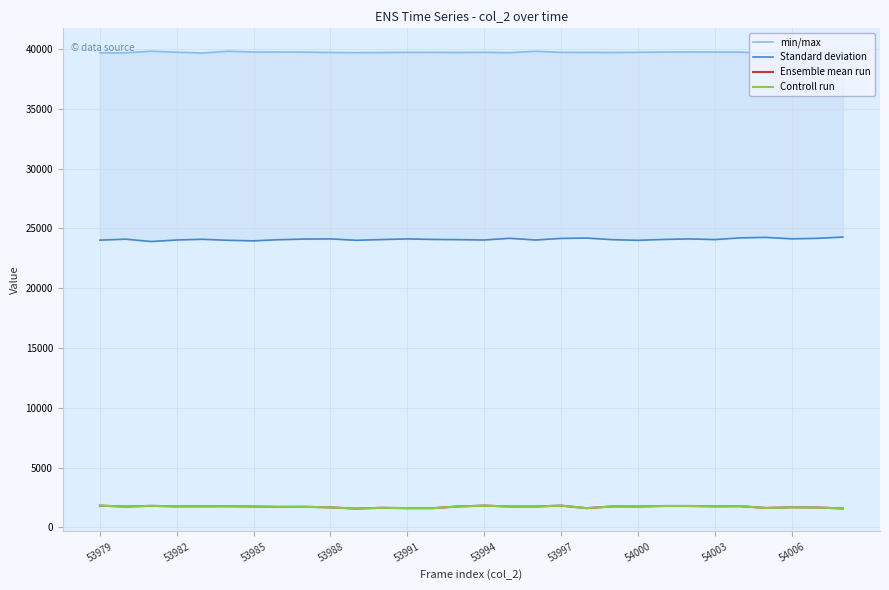

What is the value of the Standard deviation point at the 23rd from the left?

24084